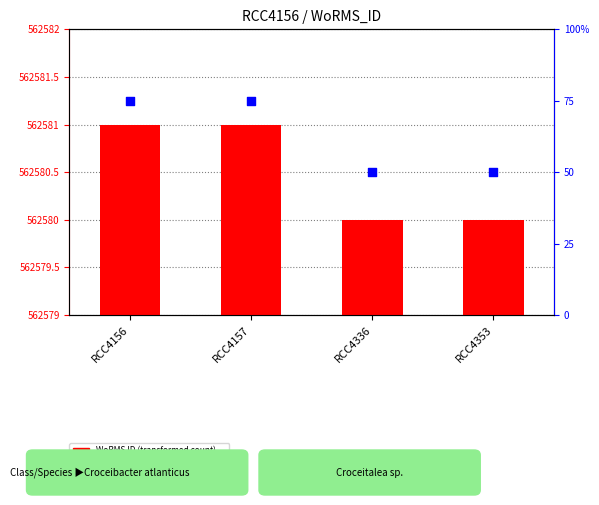

Which series contains the lowest Y value?

WoRMS ID (transformed count)